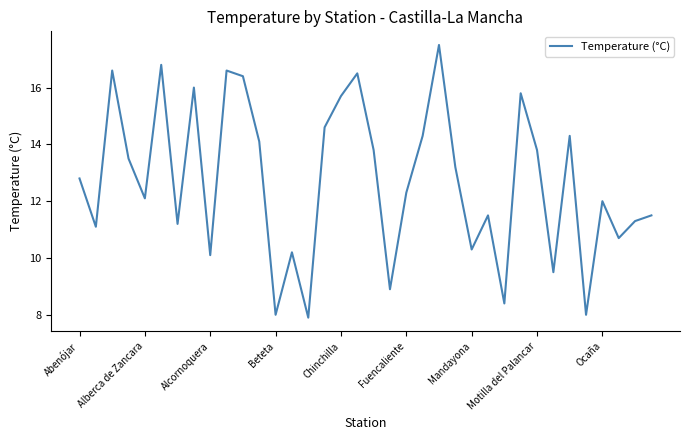

What is the smallest value displayed?

7.9